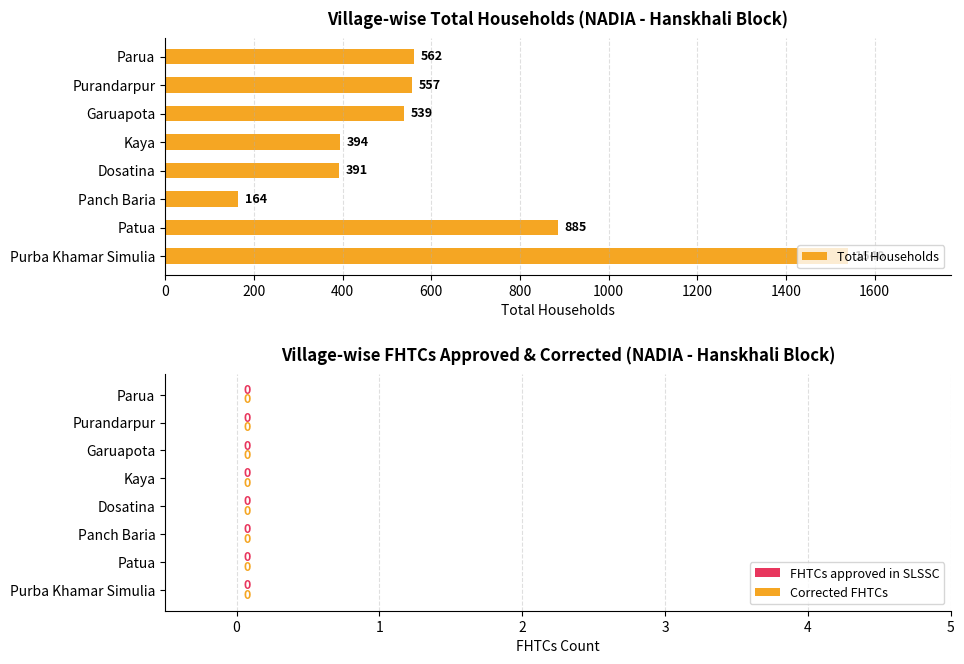

Between Patua and Dosatina, which is larger?

Patua